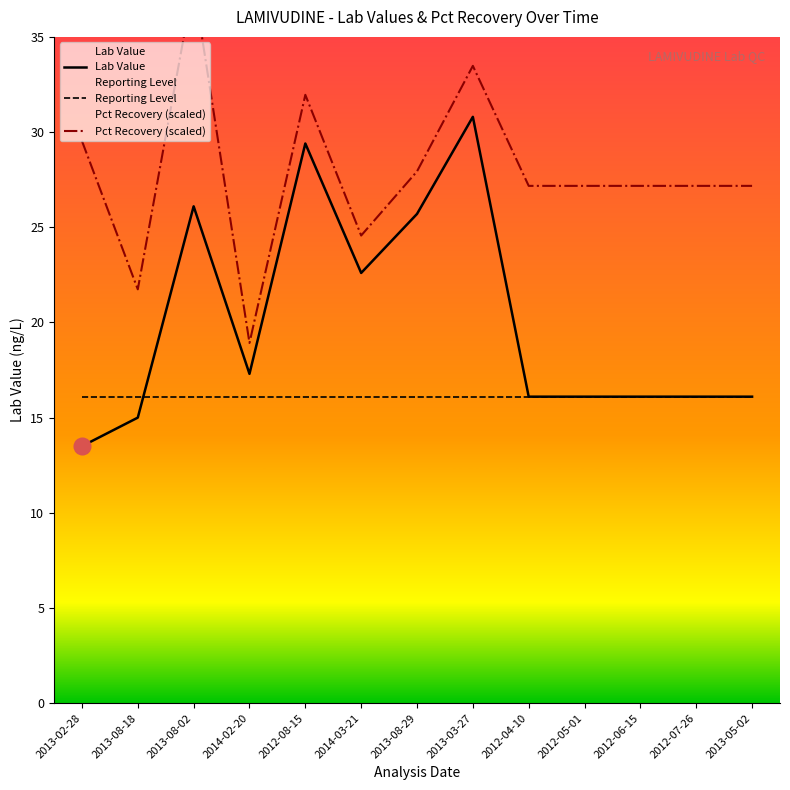

Rank the series by their average value, from highest to lowest.

Pct Recovery (scaled), Lab Value, Reporting Level